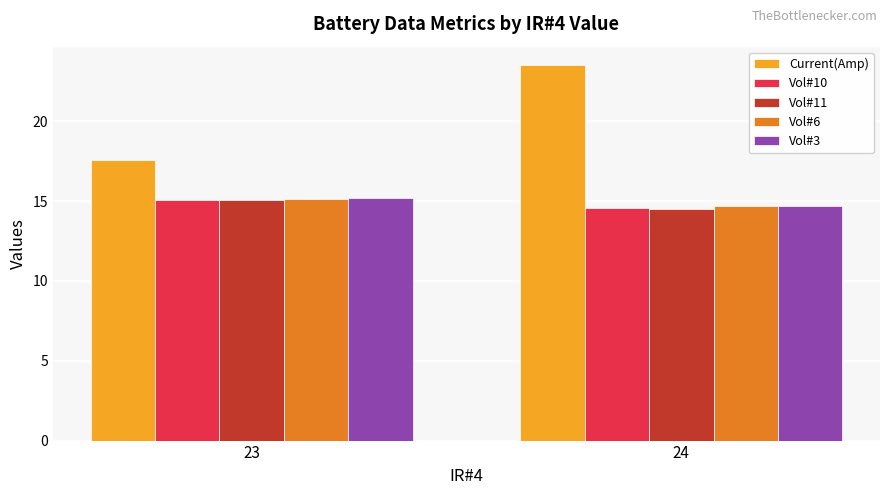

Count the number of categories in the chart.

2